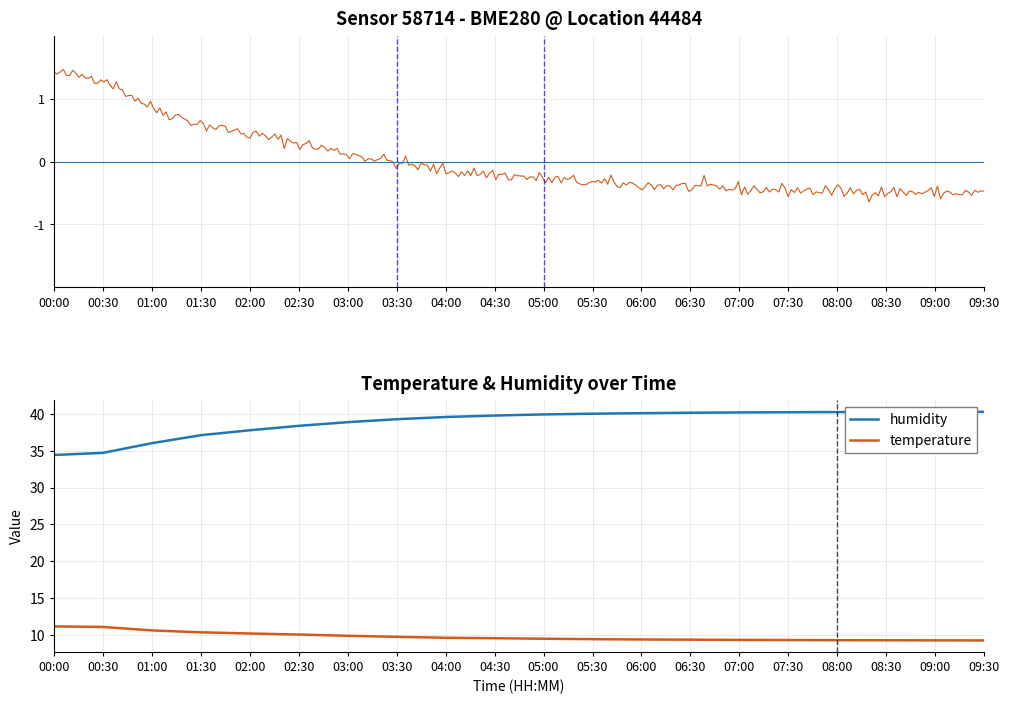

What position from the left is 08:00?

17